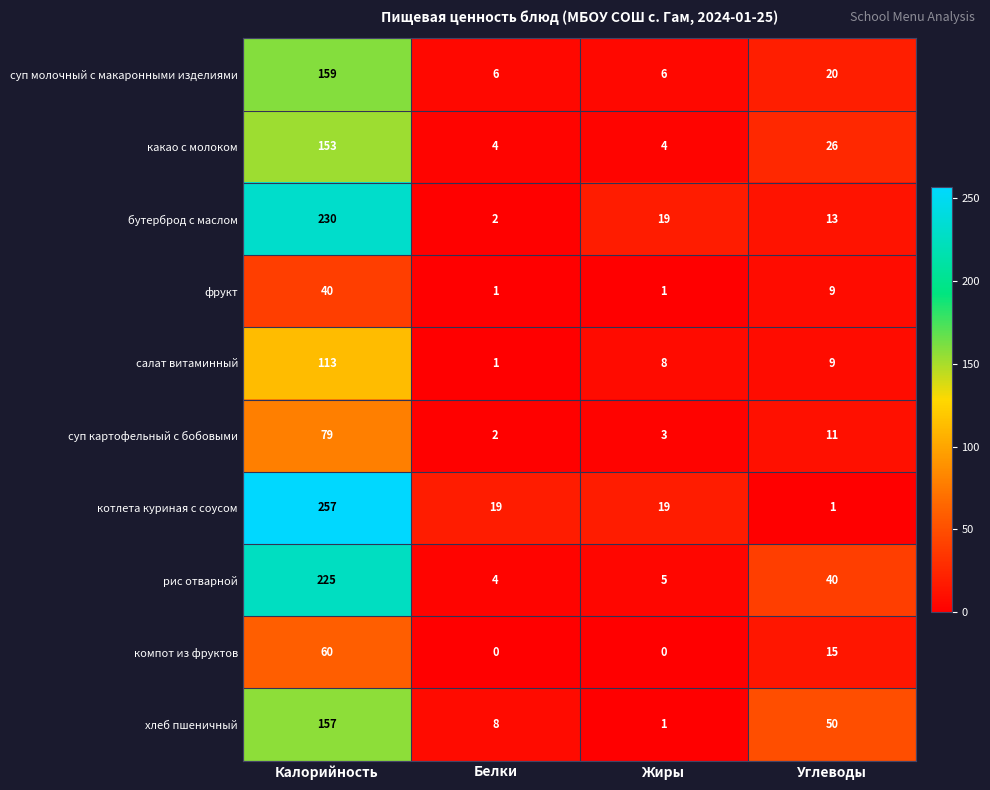

What is the maximum value for хлеб пшеничный?

157